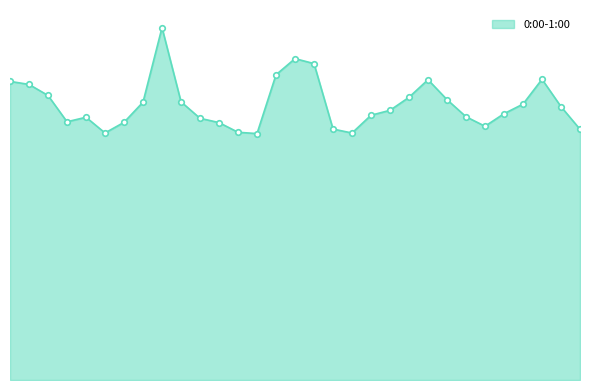

Reading left to right, transcribe all the data shown in this chart.

2017-07-01=1298.5	2017-07-02=1285.3	2017-07-03=1237.3	2017-07-04=1122.9	2017-07-05=1142.6	2017-07-06=1074.3	2017-07-07=1120.4	2017-07-08=1208.2	2017-07-09=1532.3	2017-07-10=1209.8	2017-07-11=1138.0	2017-07-12=1119.4	2017-07-13=1077.3	2017-07-14=1071.5	2017-07-15=1327.3	2017-07-16=1397.5	2017-07-17=1375.9	2017-07-18=1091.3	2017-07-19=1074.0	2017-07-20=1151.3	2017-07-21=1172.7	2017-07-22=1229.3	2017-07-23=1305.9	2017-07-24=1219.1	2017-07-25=1144.8	2017-07-26=1103.5	2017-07-27=1158.0	2017-07-28=1199.7	2017-07-29=1307.8	2017-07-30=1188.7	2017-07-31=1090.2